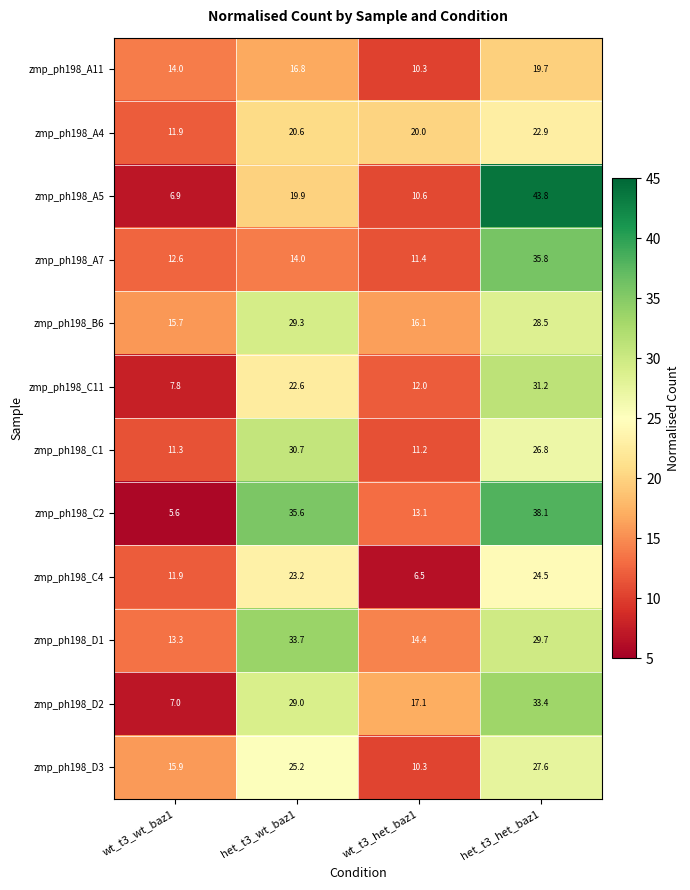

What is the lowest value of the zmp_ph198_D2 series?

7.0